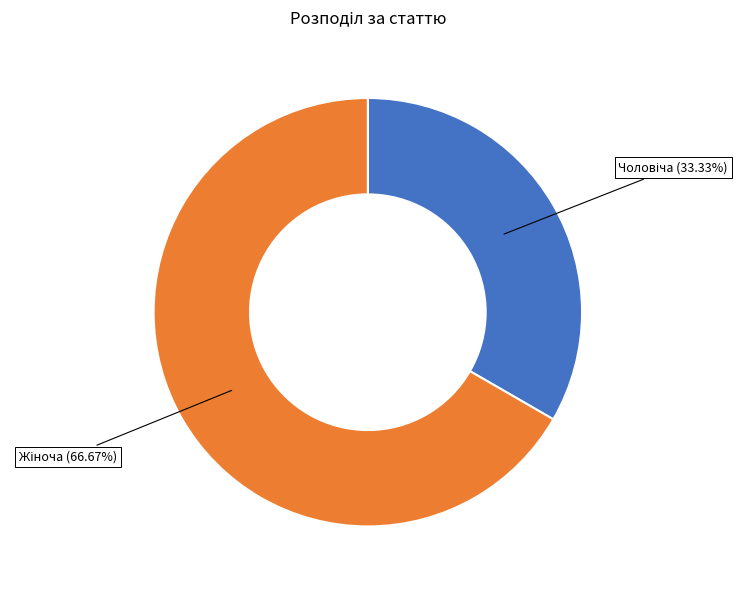

Does any single category account for the majority?

Yes